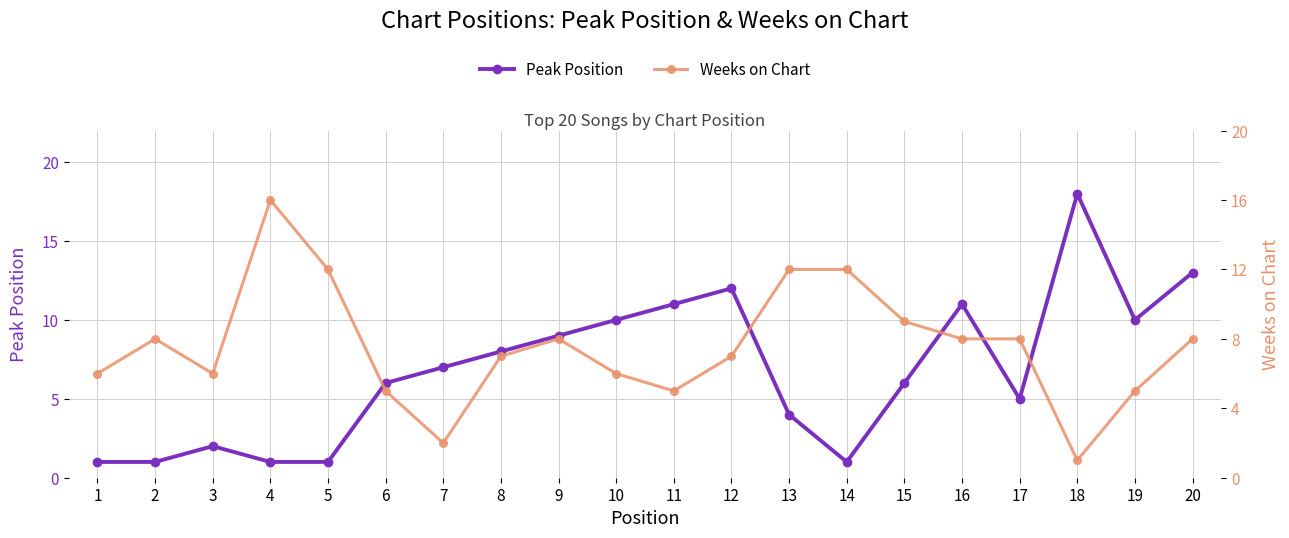

Is this an area chart (filled region under the line)?

No